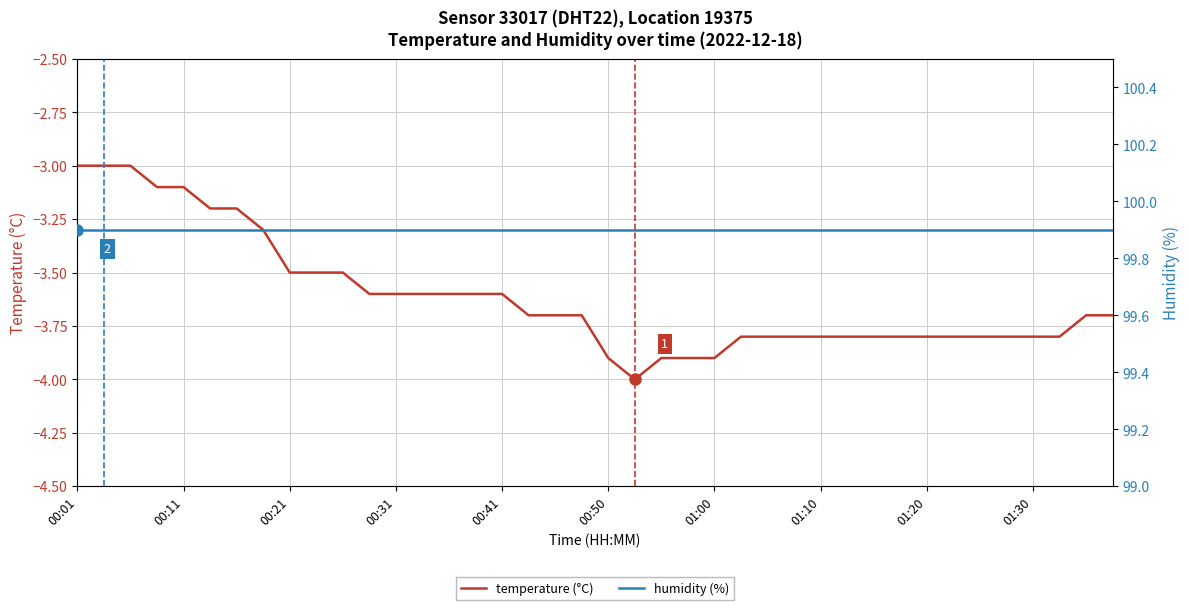

Does the chart display data point markers on the line(s)?

No